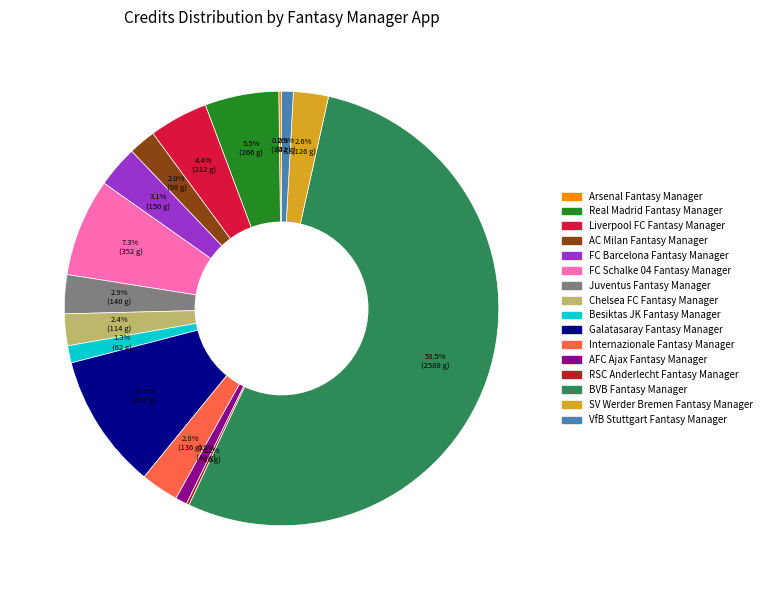

To the nearest percent, what portion does AFC Ajax Fantasy Manager represent?

1%